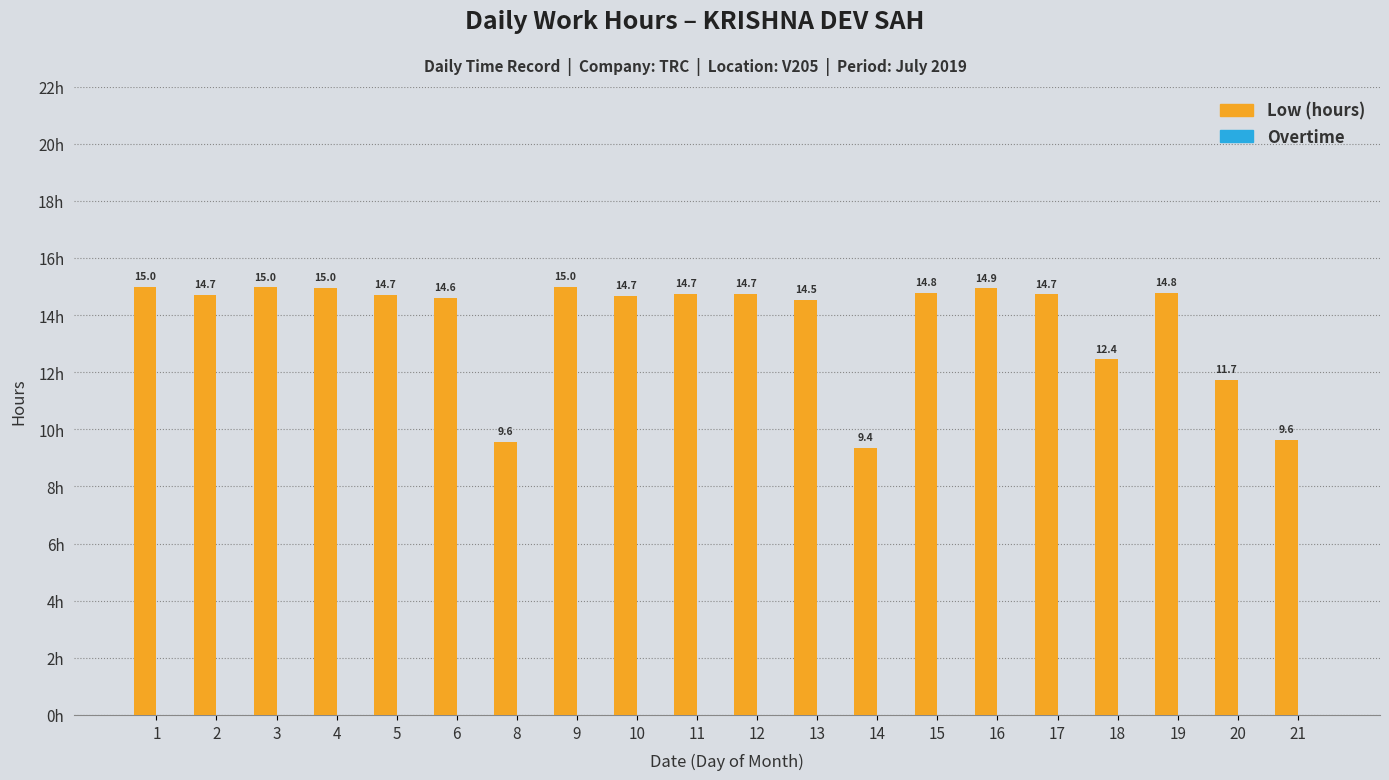

What is the difference between the second highest and minimum values?

5.6